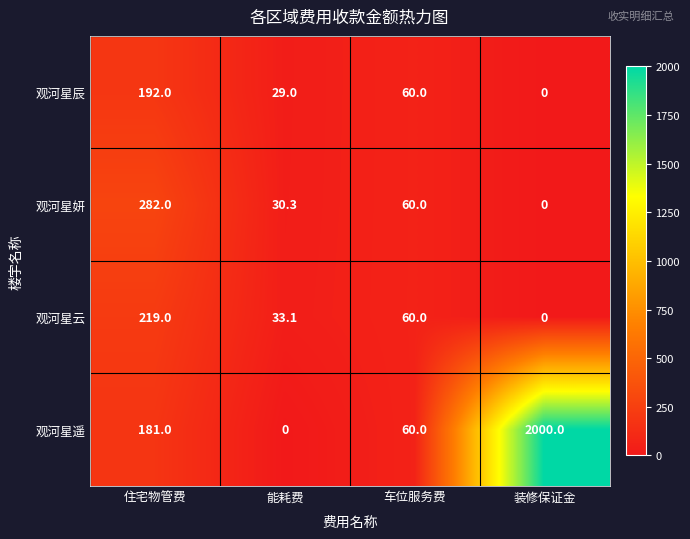

Which series has the widest spread of values?

观河星遥